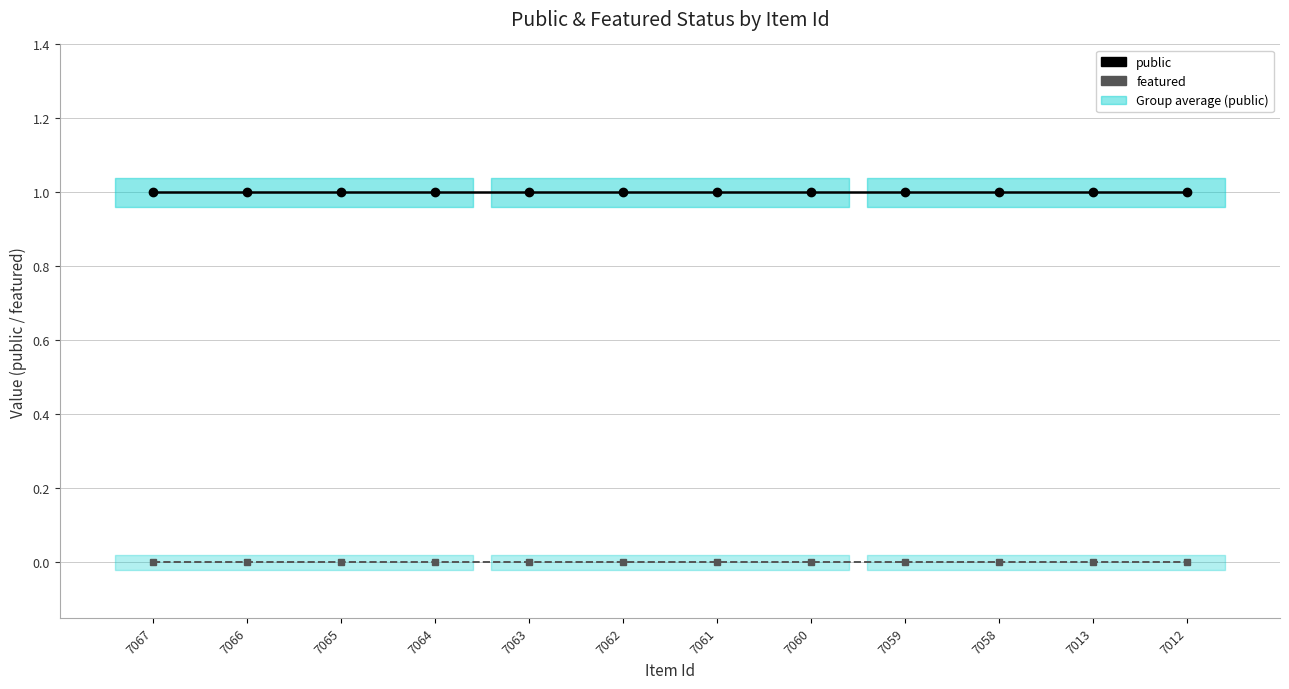

At which category does the chart reach its minimum across all series?

7067